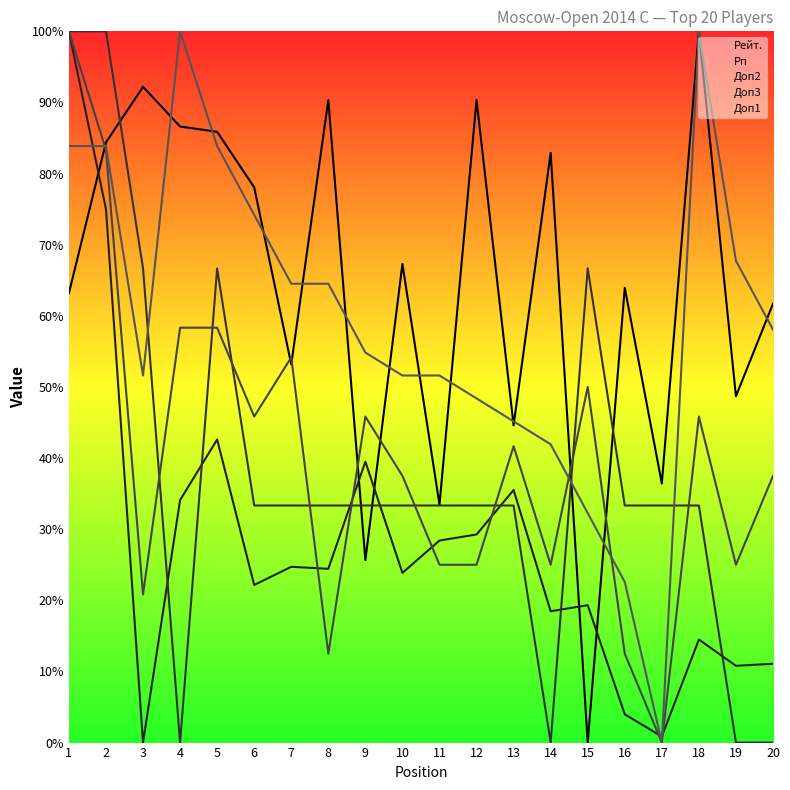

How many interior local peaks does the Рп series have?

6